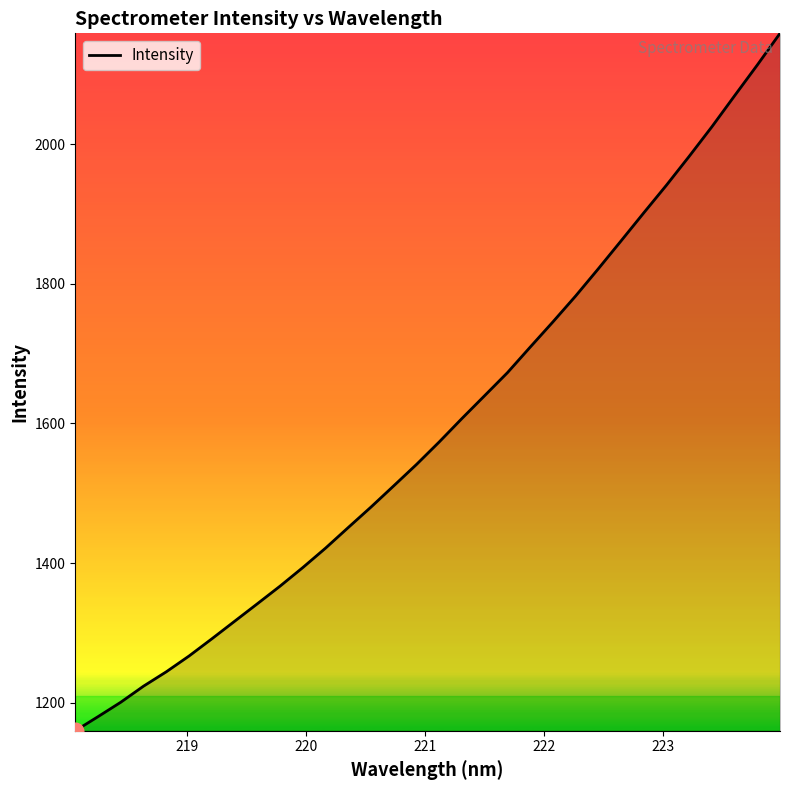

What is the difference between the maximum and minimum values?

998.5